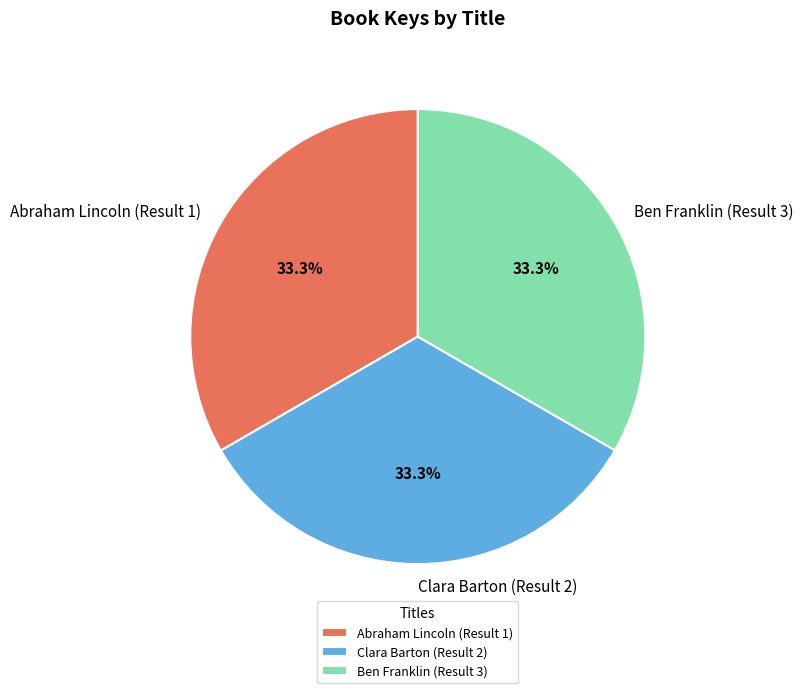

The Ben Franklin (Result 3) slice represents 33% of the pie. True or false?

True